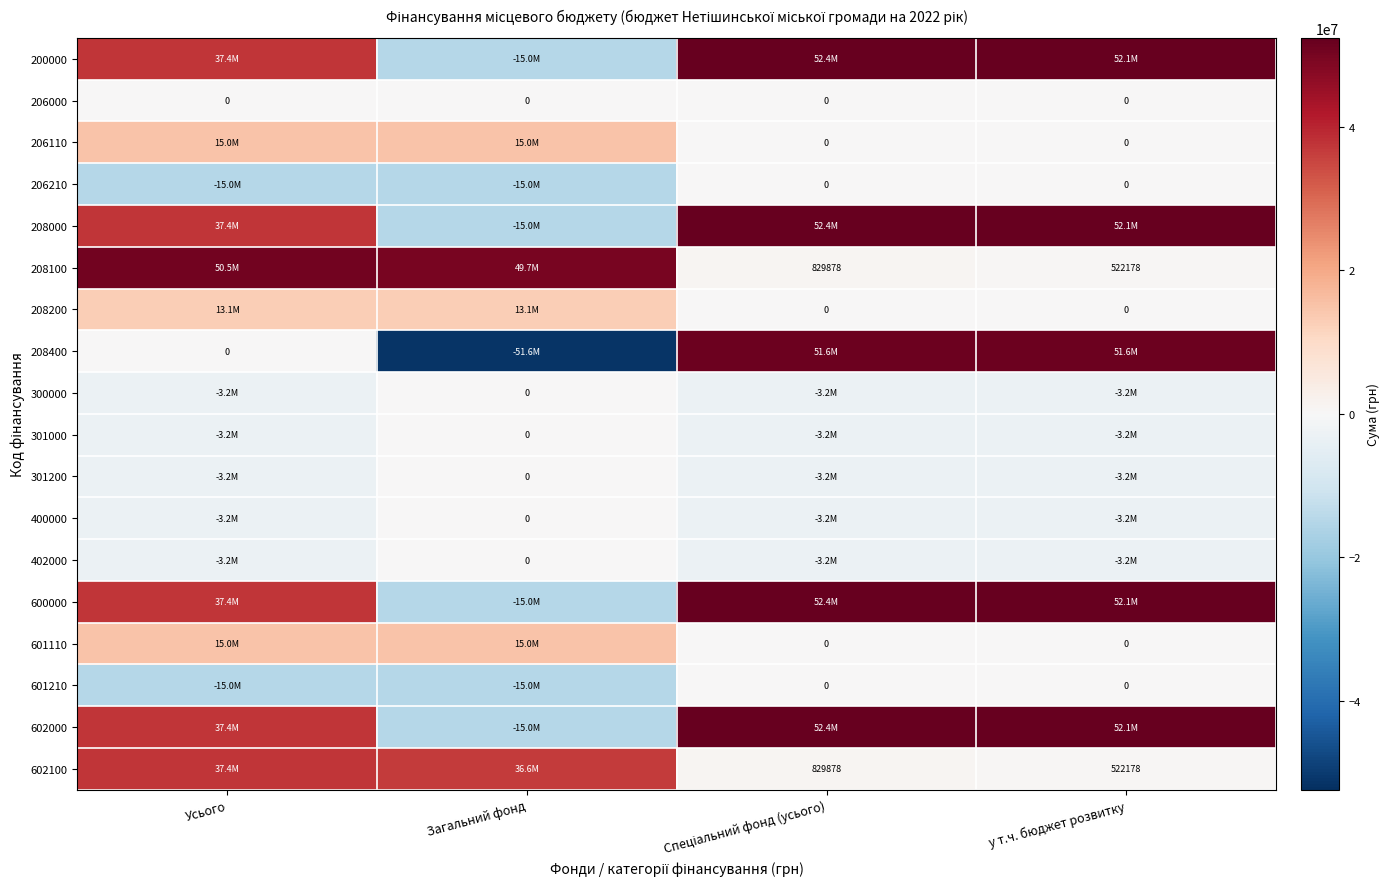

What is the difference between the second highest and second lowest values in the 602000 series?

14664479.9